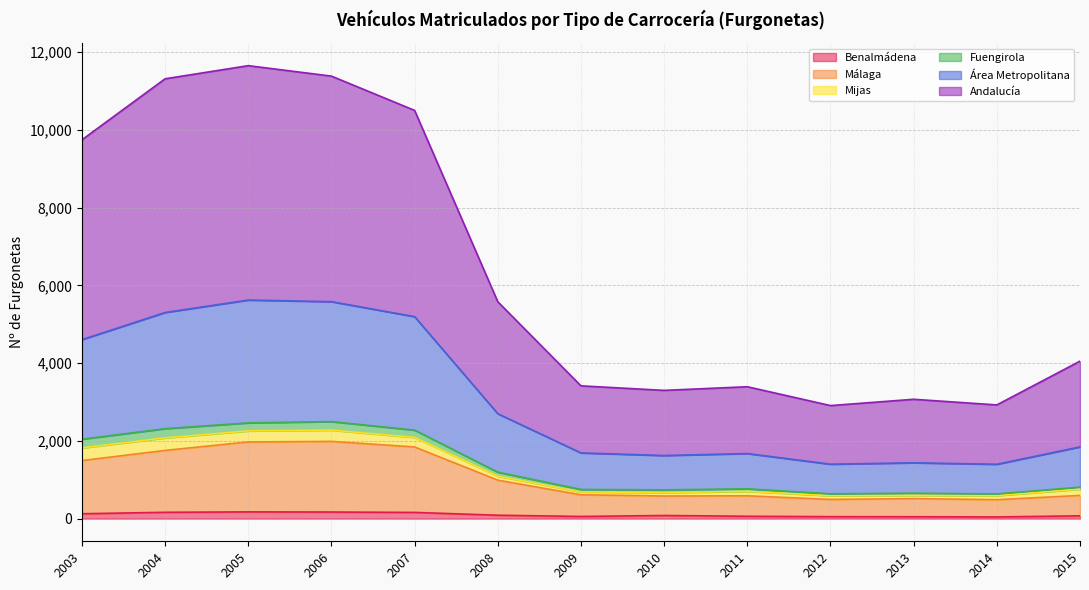

What are all the series names shown in the legend?

Benalmádena, Málaga, Mijas, Fuengirola, Área Metropolitana, Andalucía